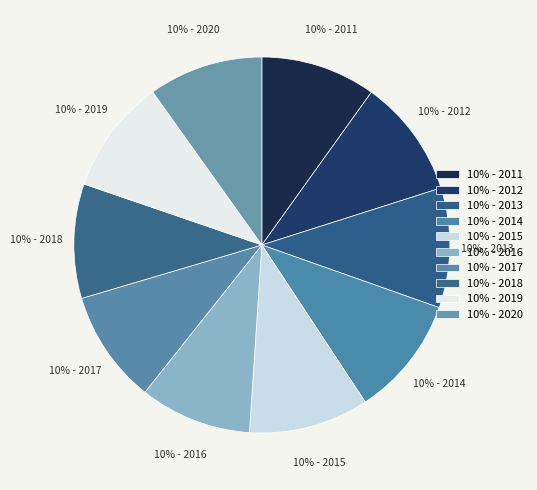

Combined, do 10% - 2015 and 10% - 2013 account for over 50%?

No